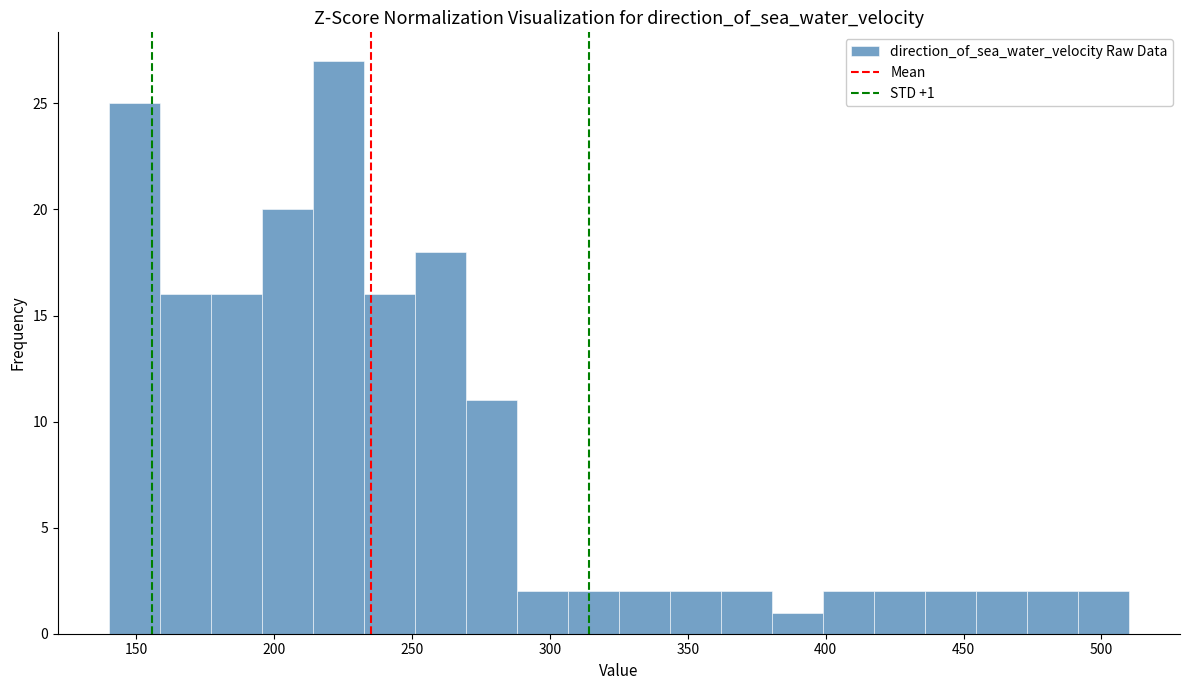

Around what value on the x-axis is the tallest bar? Give the approximate position of its centre, as read against the axis.

225